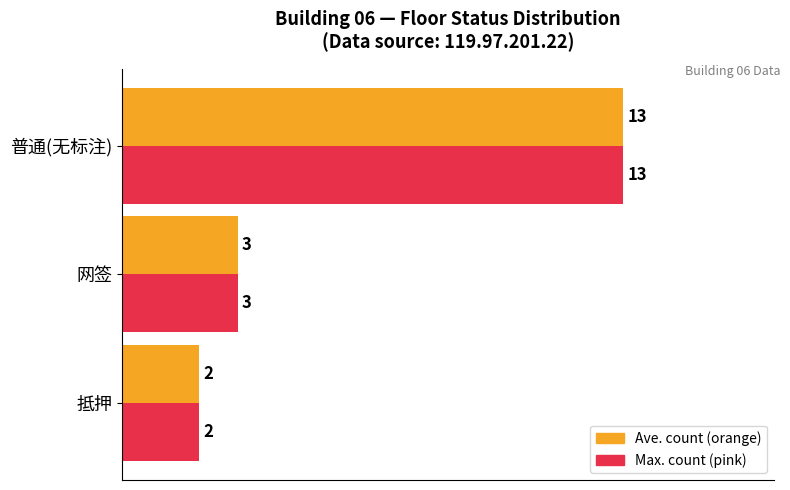

Count the number of data series in this chart.

2